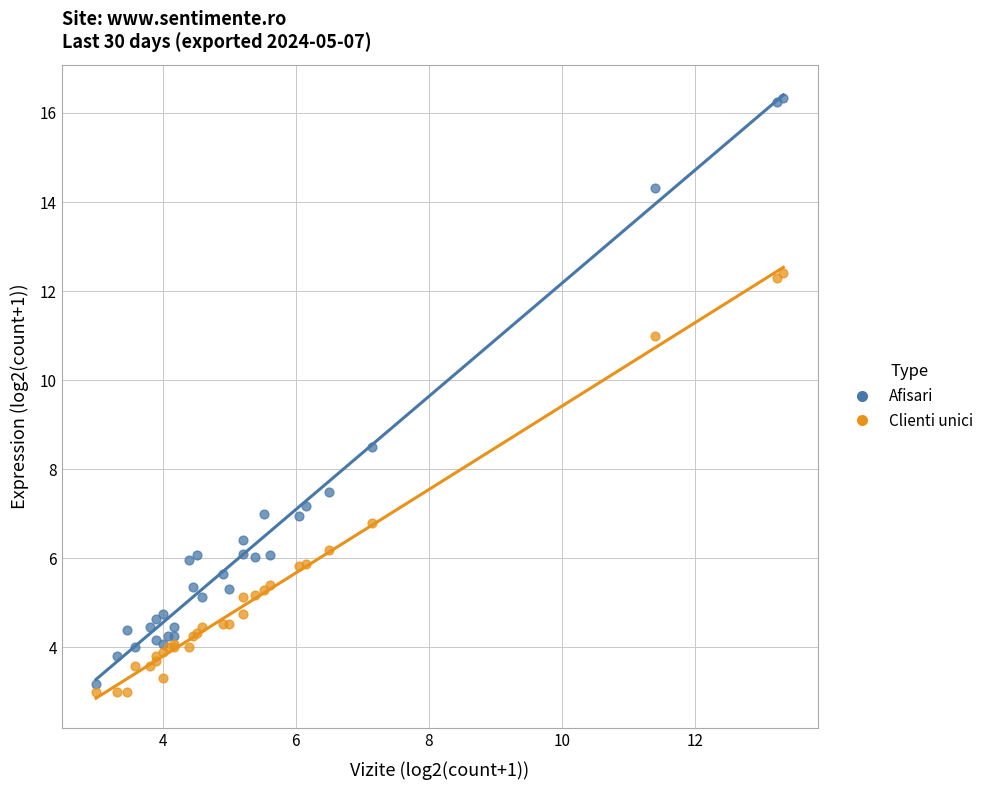

What is the X range (max minus min) for the scatter plot?

10.3